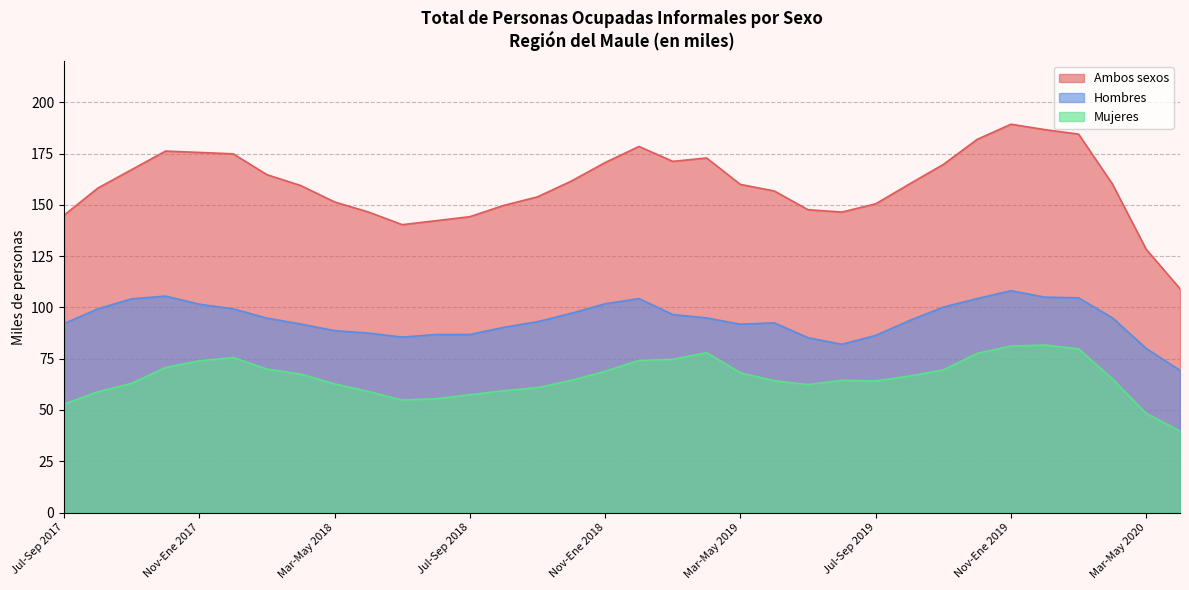

At which category does Hombres reach its first local valley?

May-Jul 2018